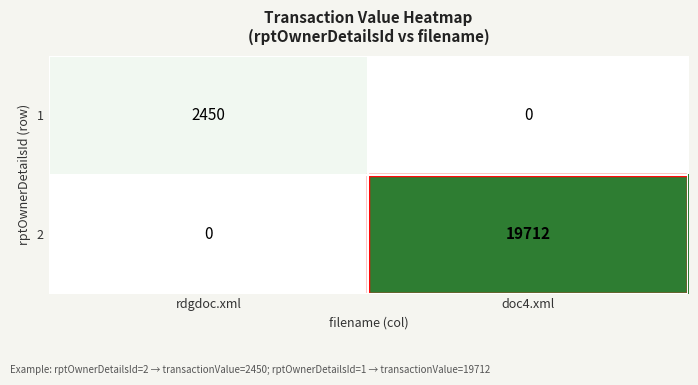

Rank the series by their maximum value, from lowest to highest.

1, 2